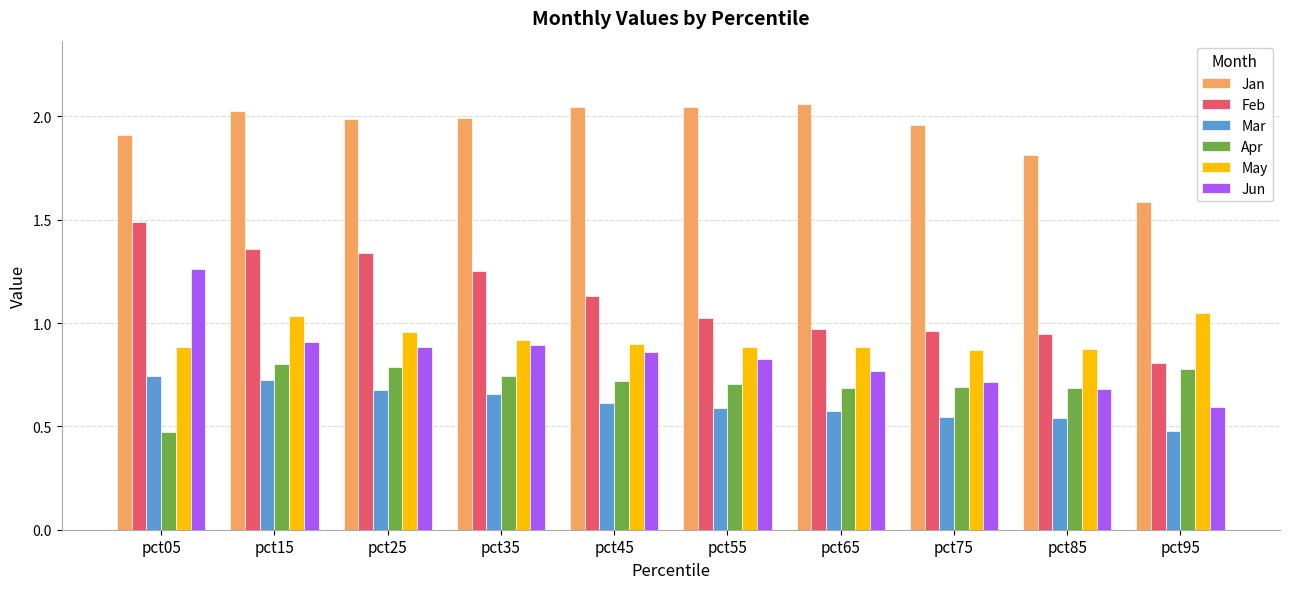

Does the chart contain any negative values?

No